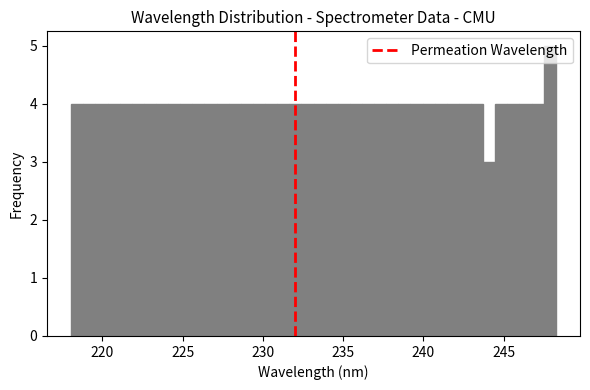

Around what value on the x-axis is the tallest bar? Give the approximate position of its centre, as read against the axis.

248.0